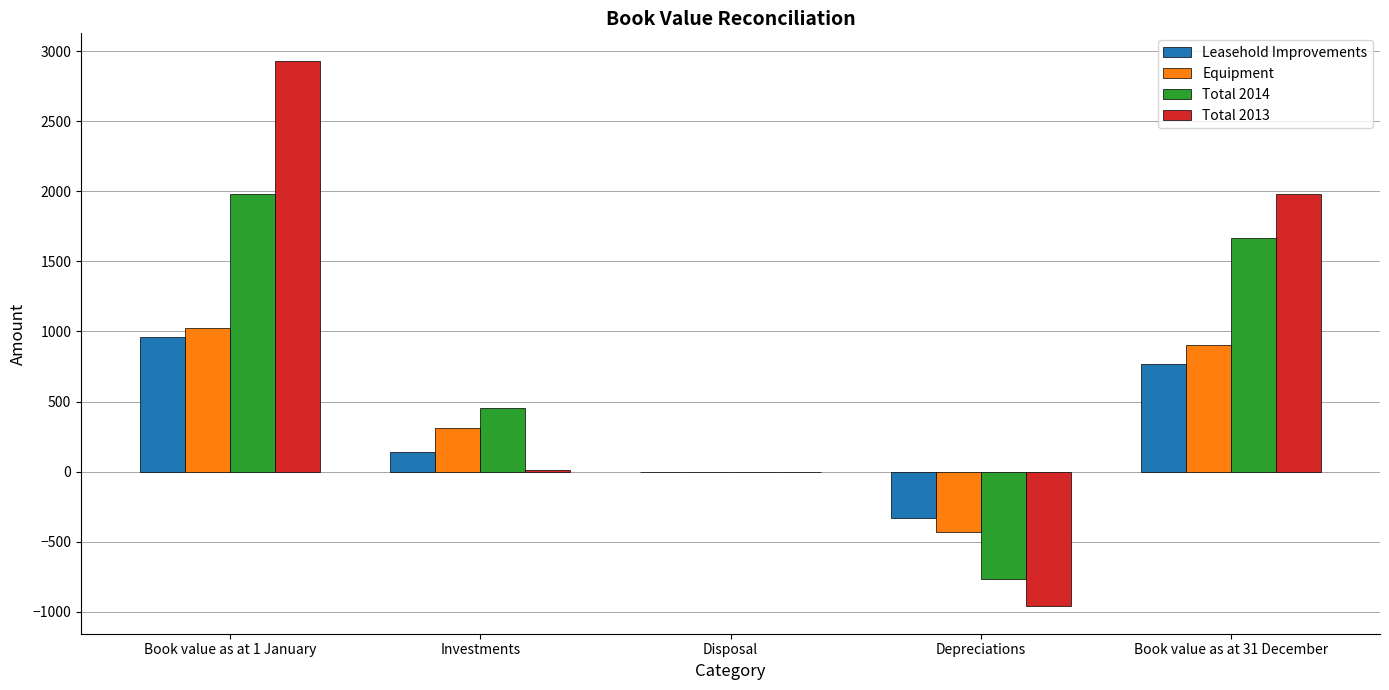

How many categories are shown in the chart?

5